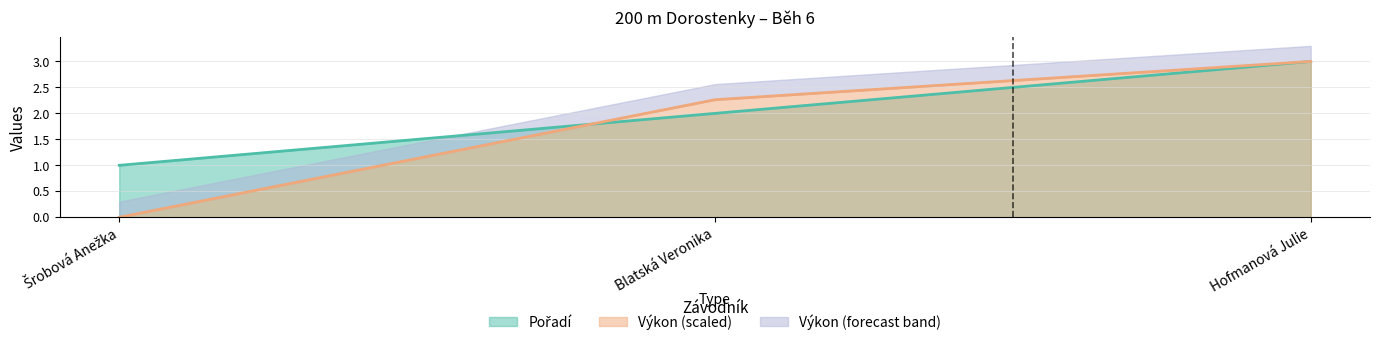

What is the label of the 2nd point from the left?

Blatská Veronika